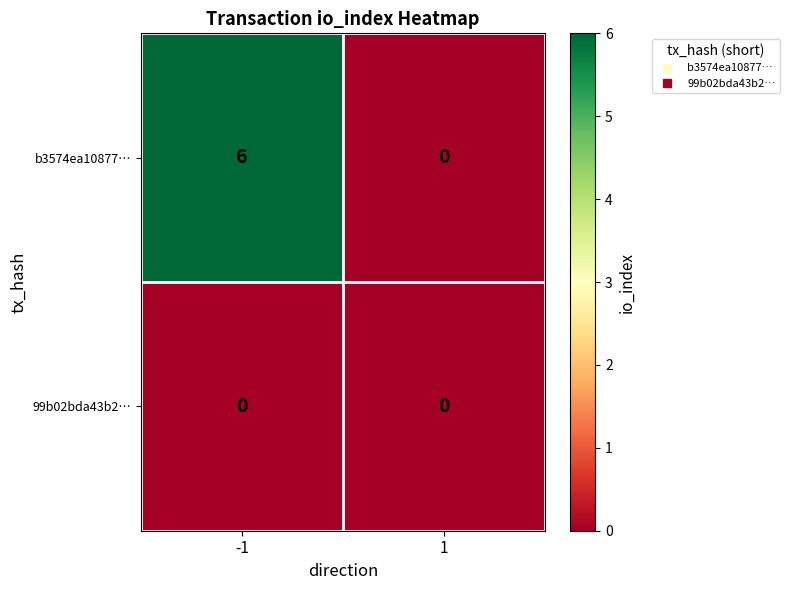

List the series in order of their overall mean, highest first.

b3574ea10877…, 99b02bda43b2…